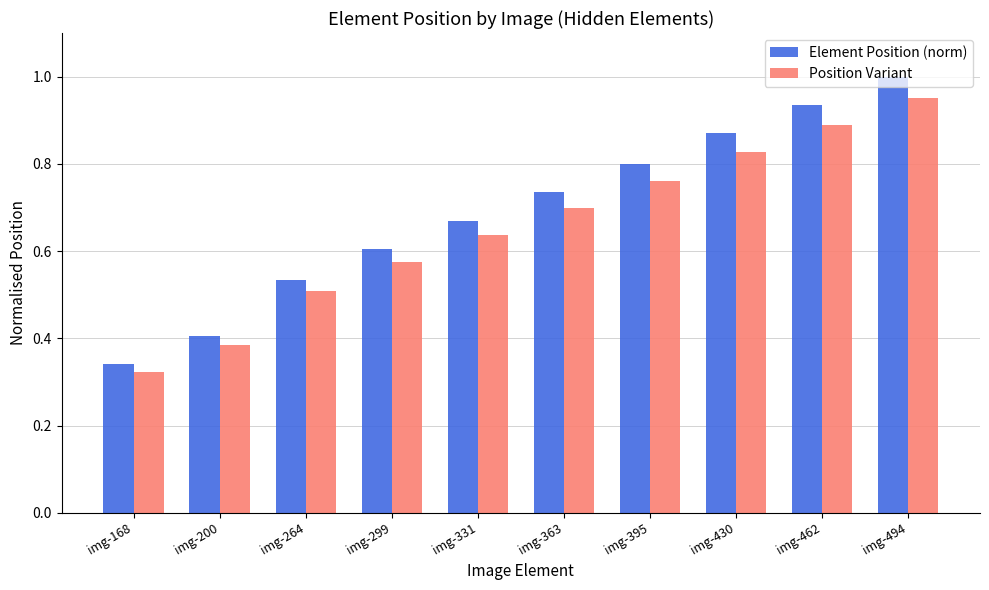

At which label does Position Variant reach its peak?

img-494